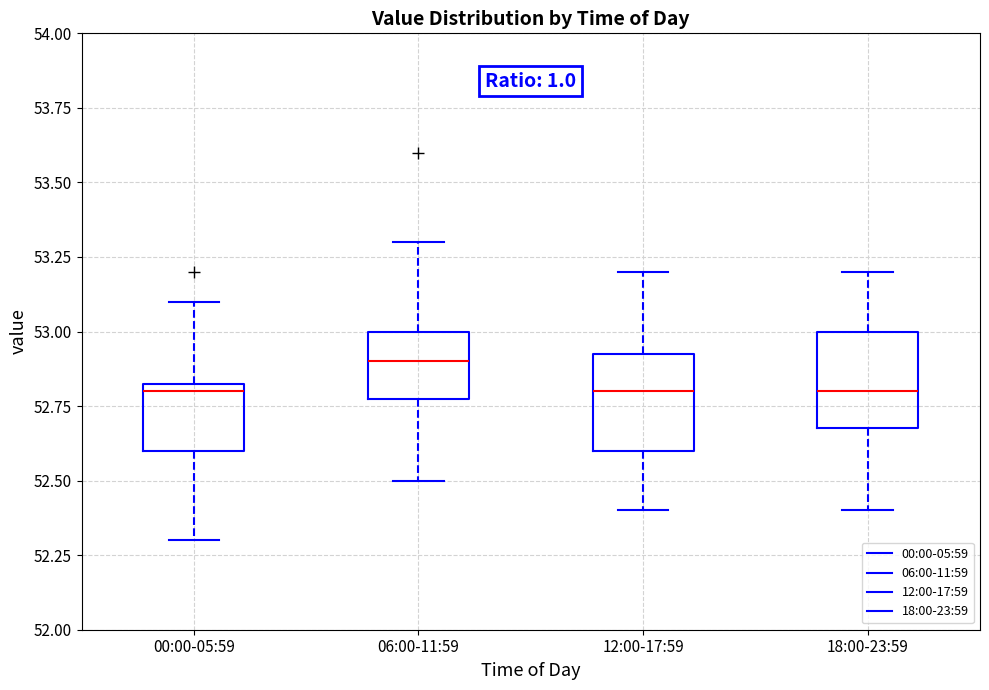

Where does the median line of the box for 06:00-11:59 sit on the y-axis? The values are not printed on the chart, so give them approximately, as read against the axis.

52.90